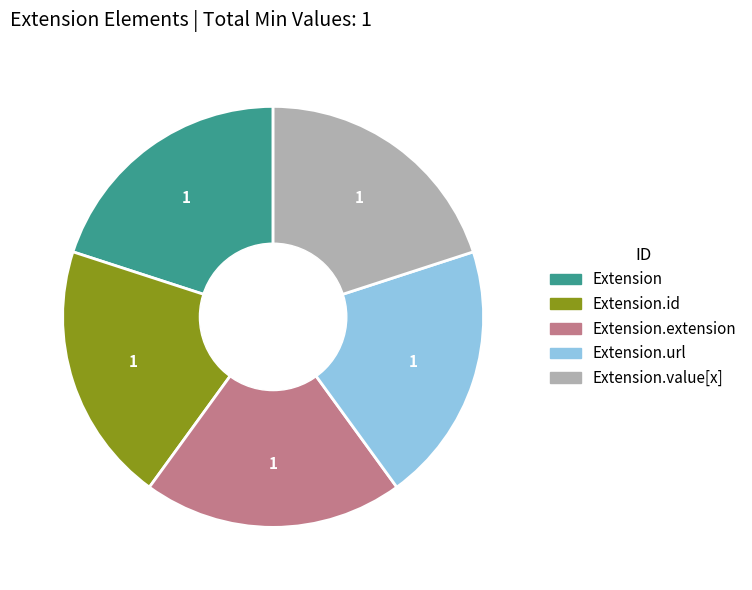

Is there a majority slice in this chart?

No